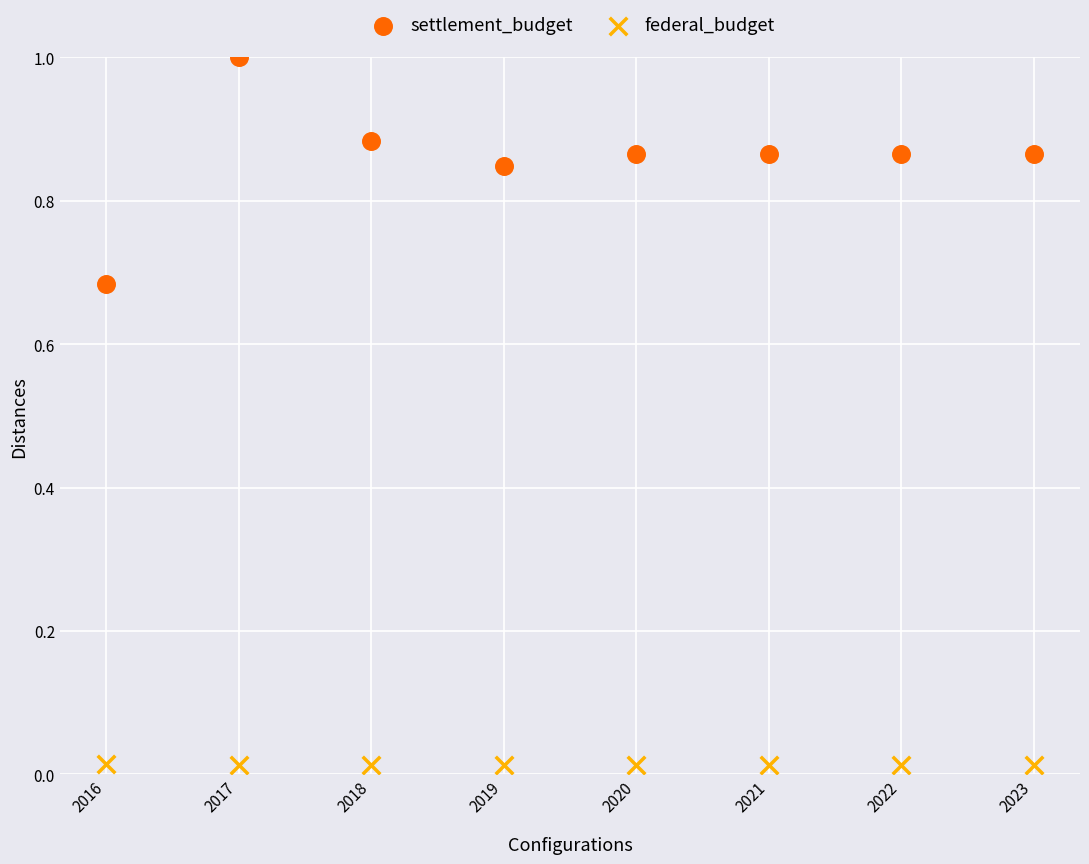

Which series has the widest spread of Y values?

settlement_budget